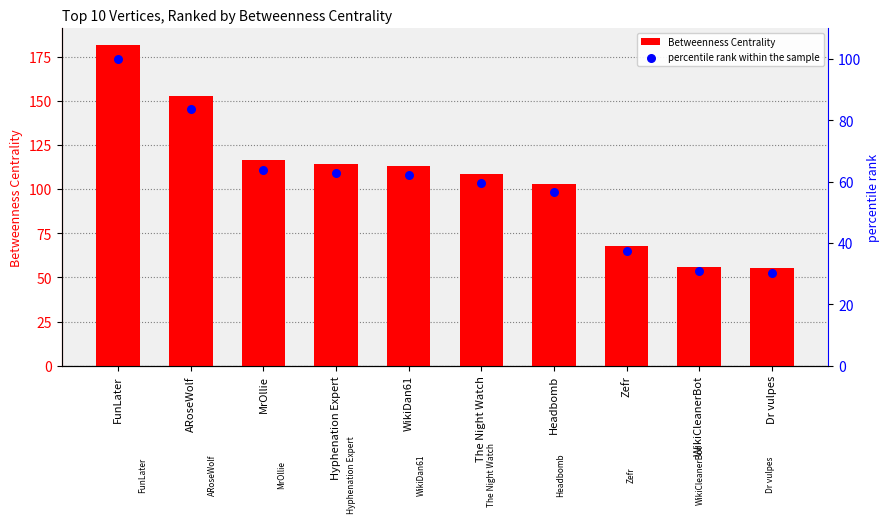

Which series contains the lowest Y value?

percentile rank within the sample